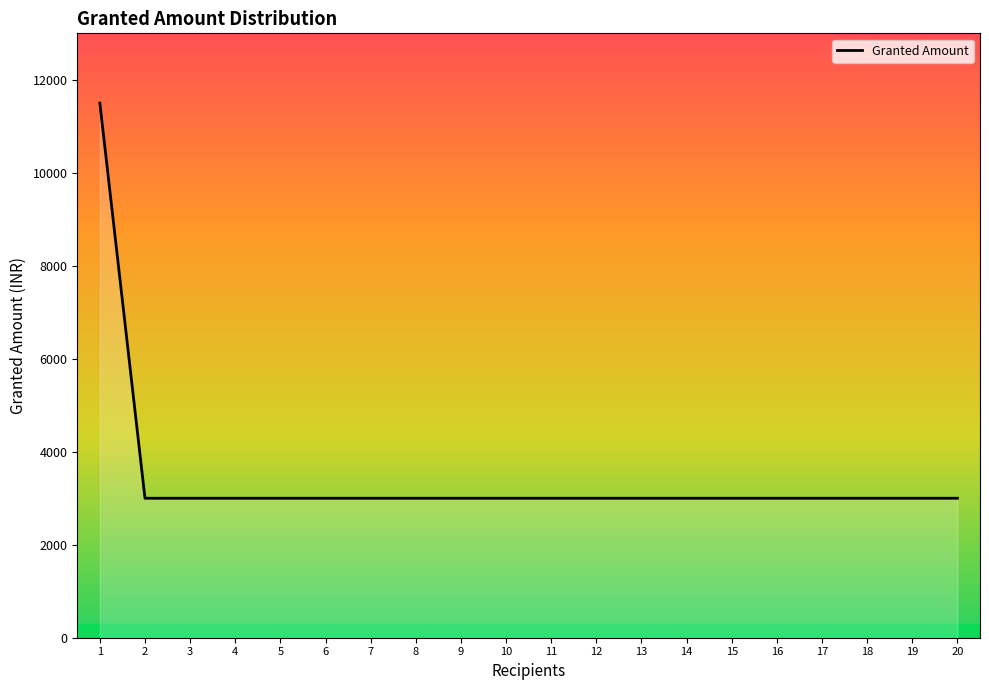

What is the smallest value displayed?

3000